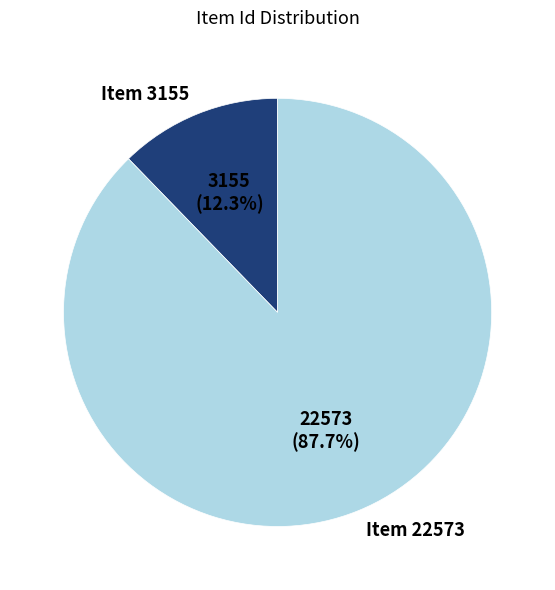

The Item 3155 slice represents 5% of the pie. True or false?

False